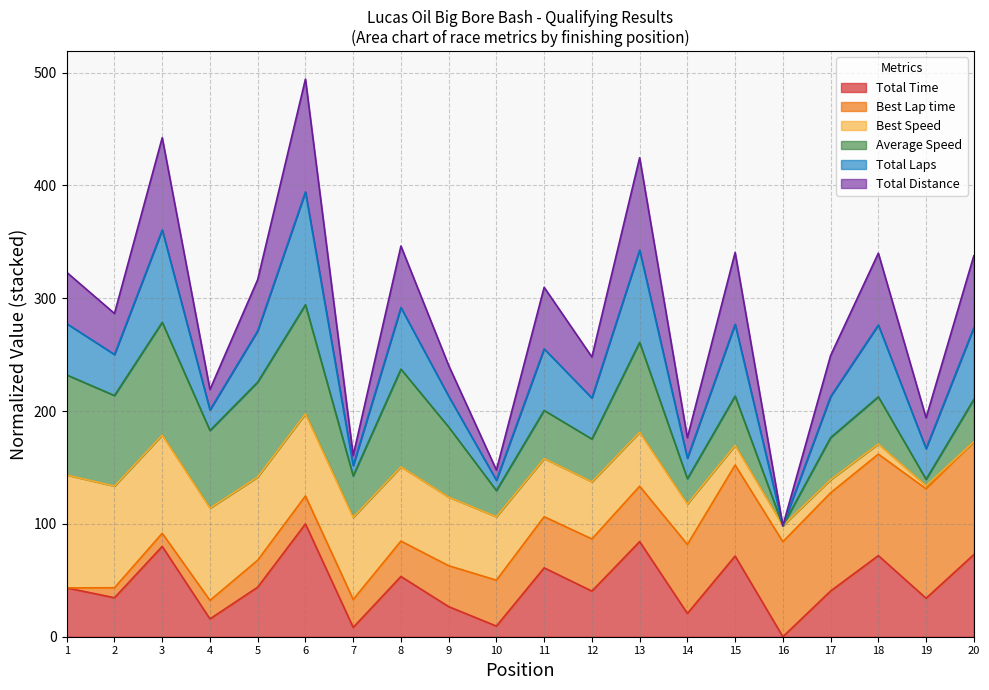

True or false: Total Laps and Total Distance cross at least once.

False